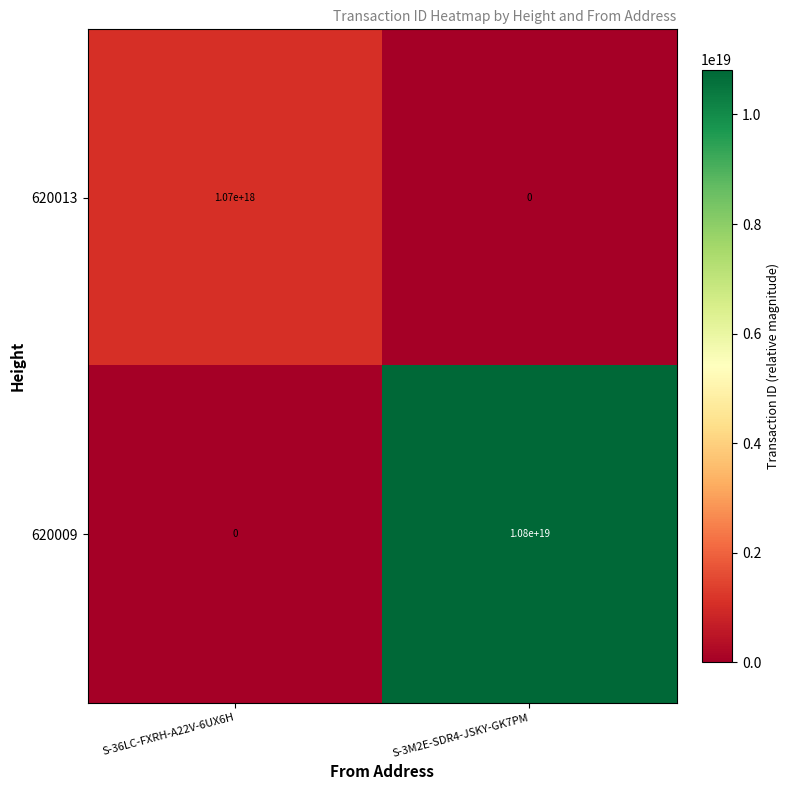

Rank the series by their average value, from highest to lowest.

620009, 620013